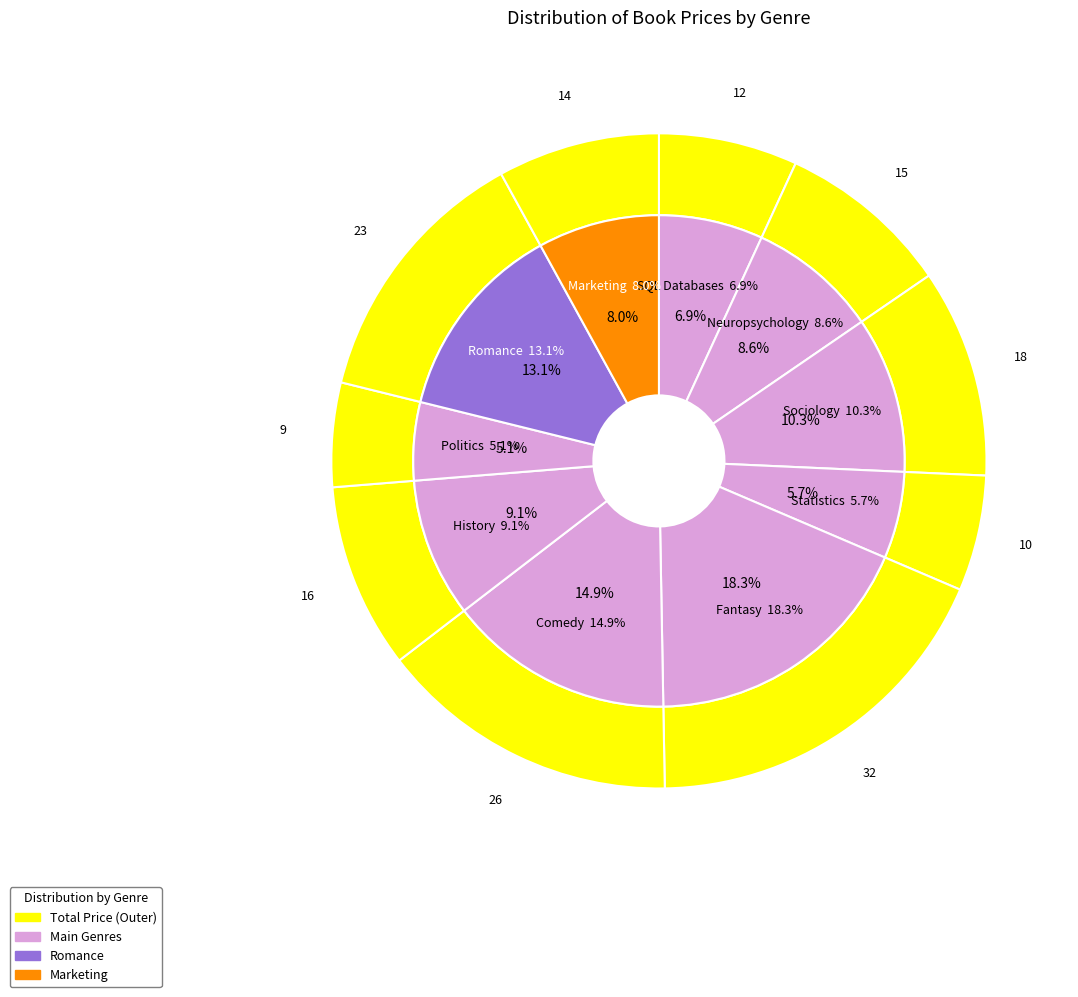

Is there any slice that represents more than half of the pie?

No